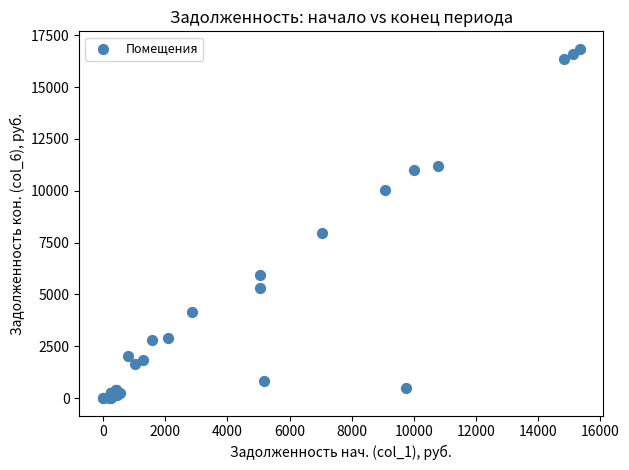

What Y value in the scatter plot is closest to 8426?

7972.0